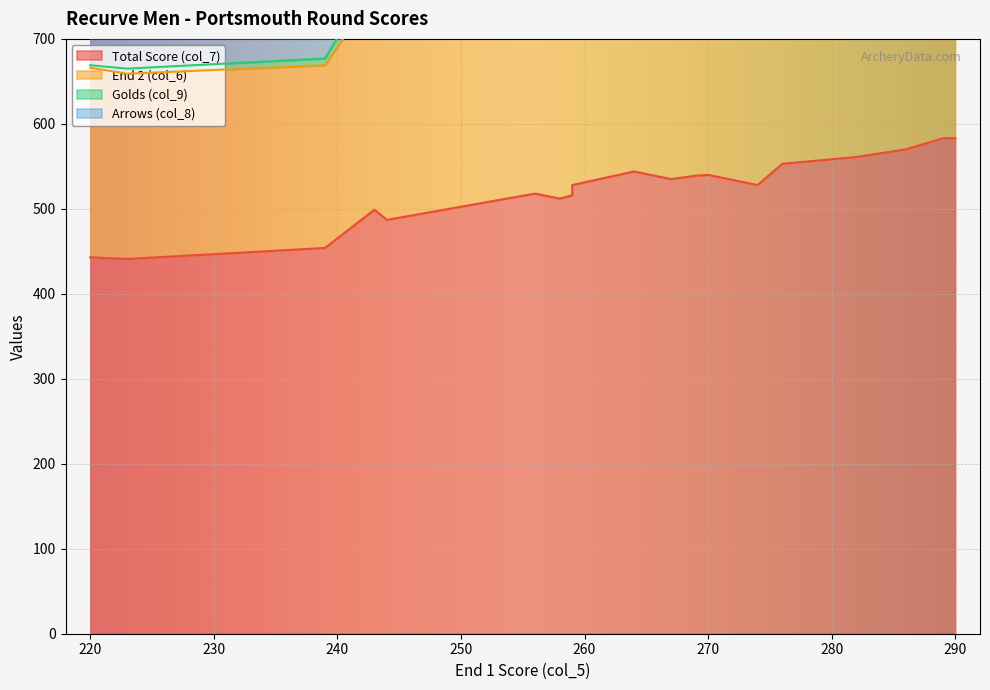

Rank the series by their maximum value, from lowest to highest.

Golds (col_9), Arrows (col_8), End 2 (col_6), Total Score (col_7)